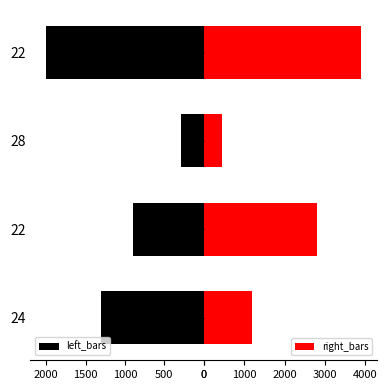

Count the number of data series in this chart.

2